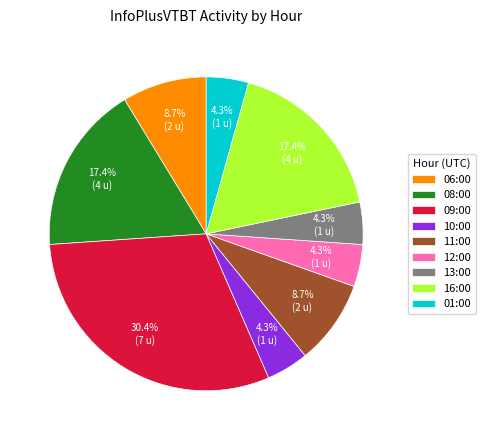

Which has a higher value, 08:00 or 09:00?

09:00